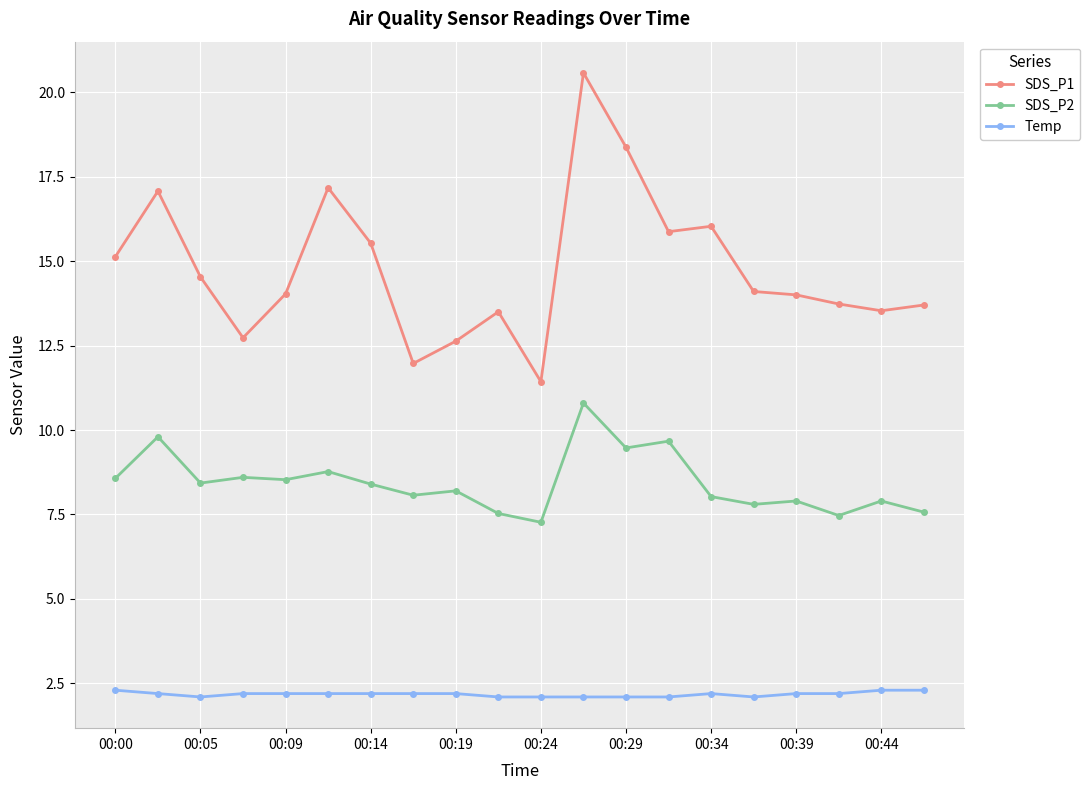

What is the value of the SDS_P2 point at the 12th from the left?

10.8